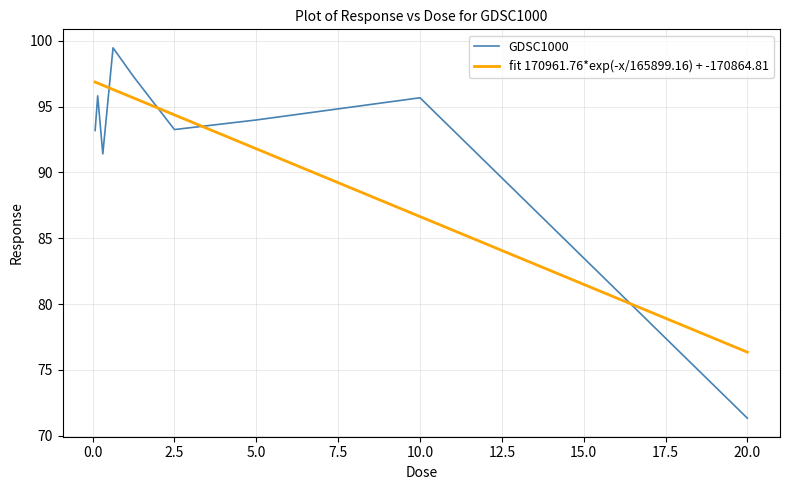

Where is the first local minimum?

0.3125